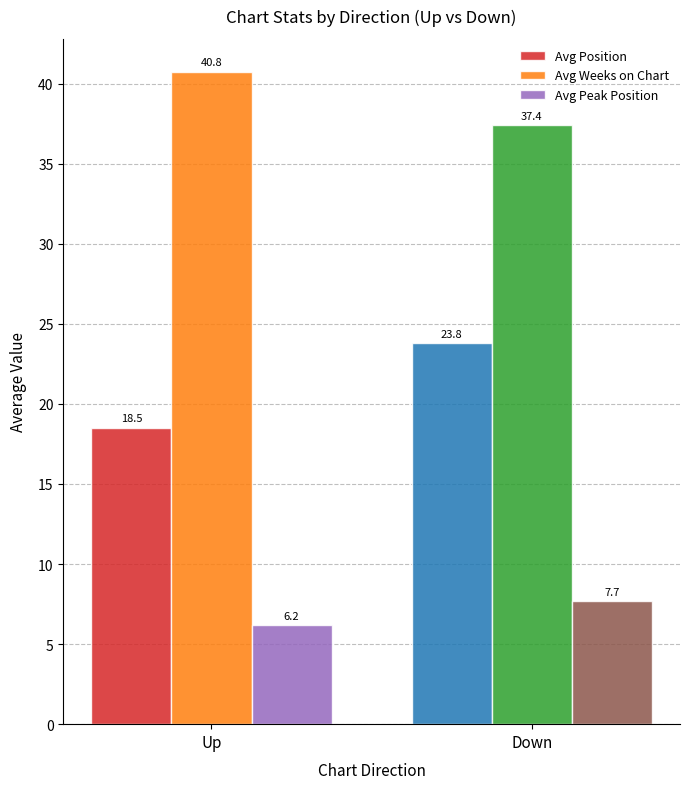

How many categories are shown in the chart?

2